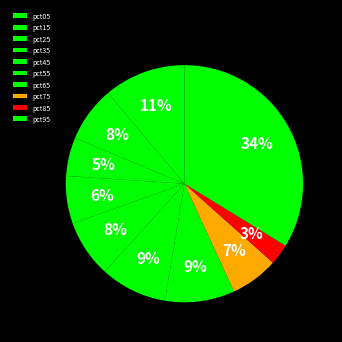

To the nearest percent, what portion does pct75 represent?

7%